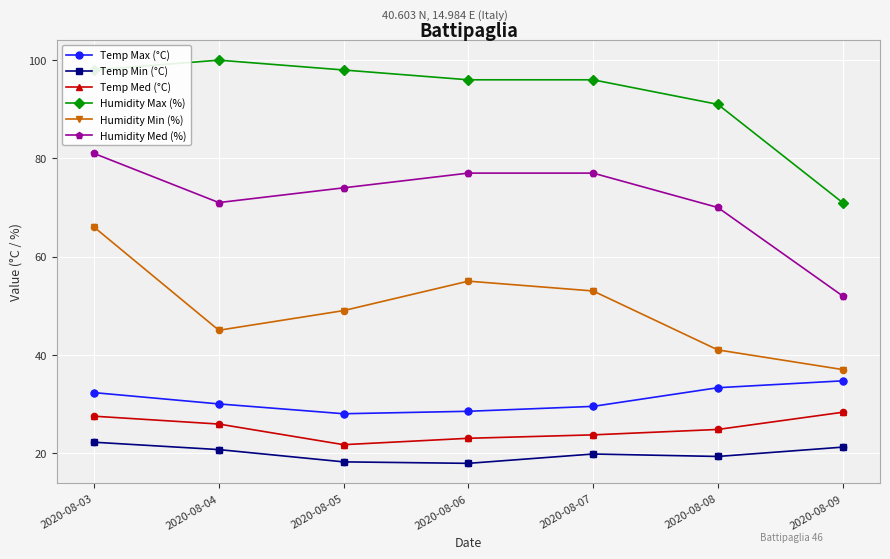

At how many categories does at least one series exceed 68?

7